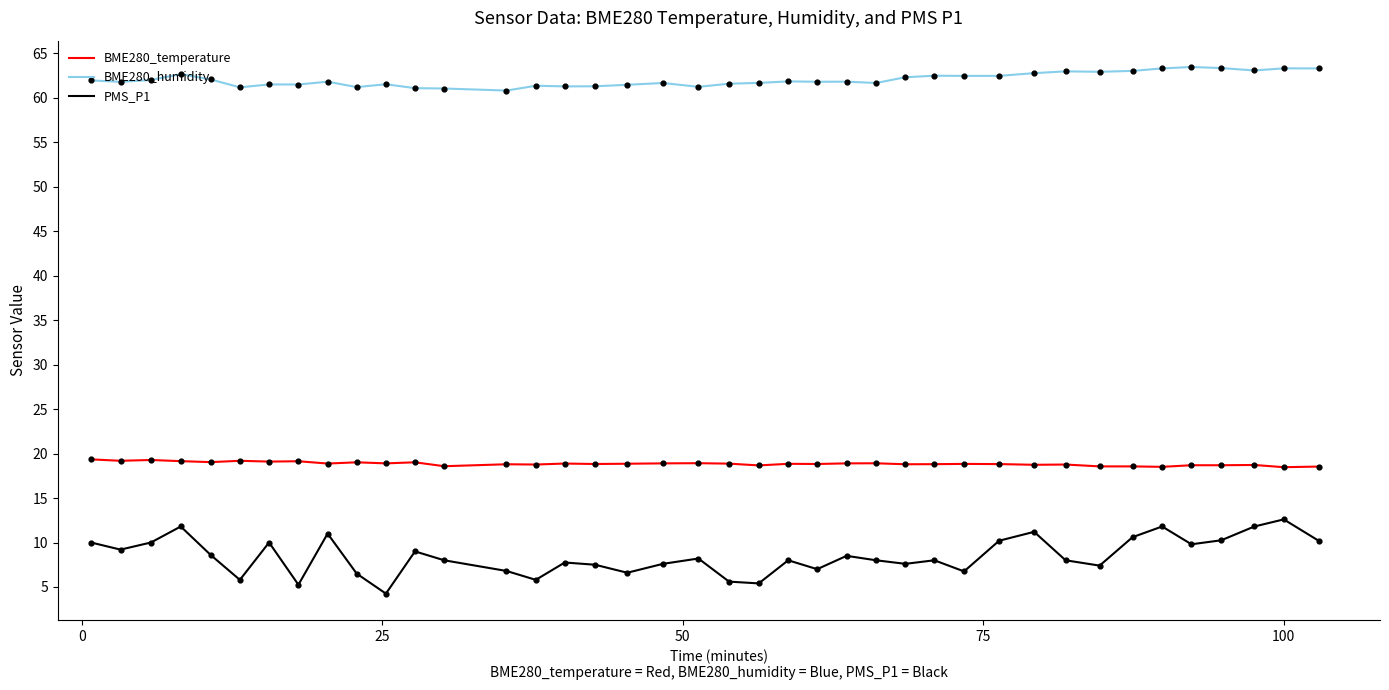

Which series has the largest total across all categories?

BME280_humidity